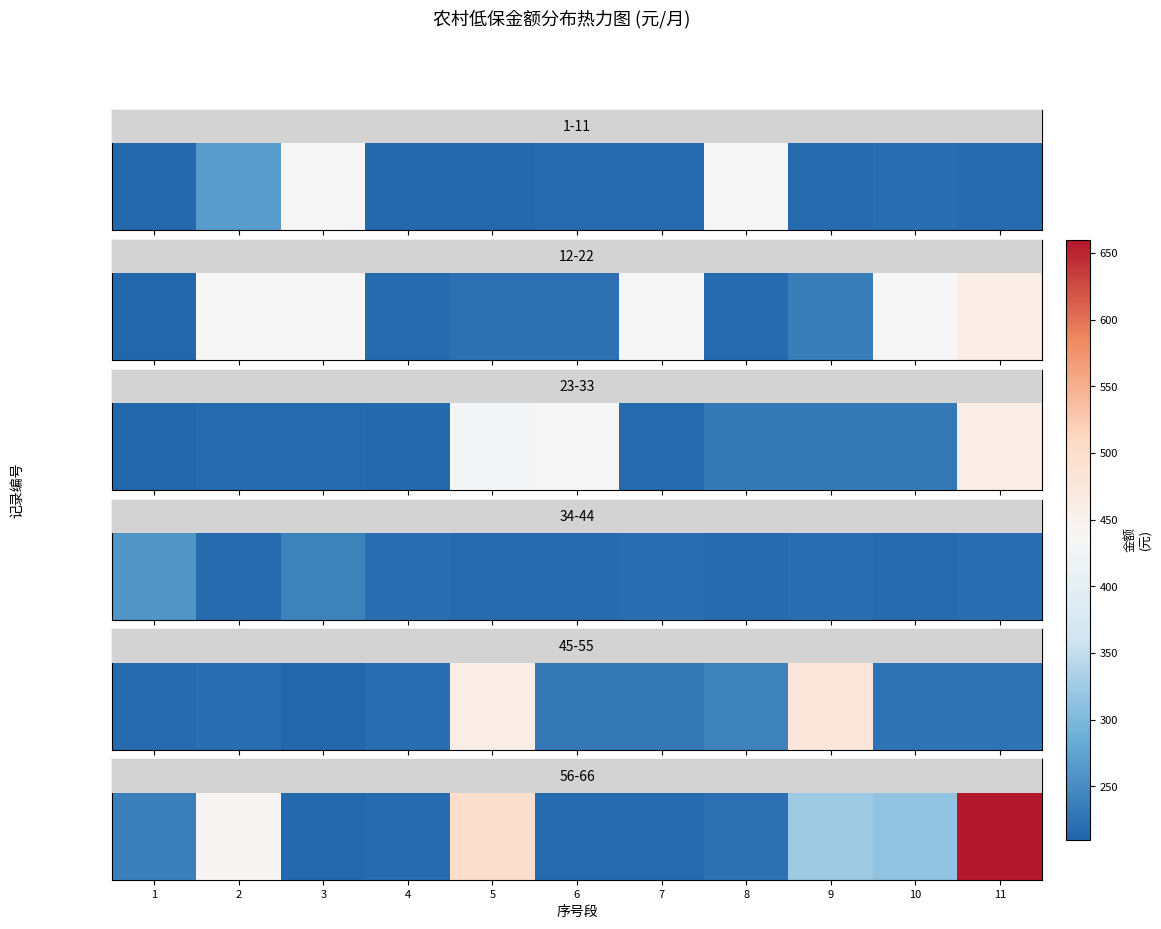

What is the difference between the maximum and minimum values?

445